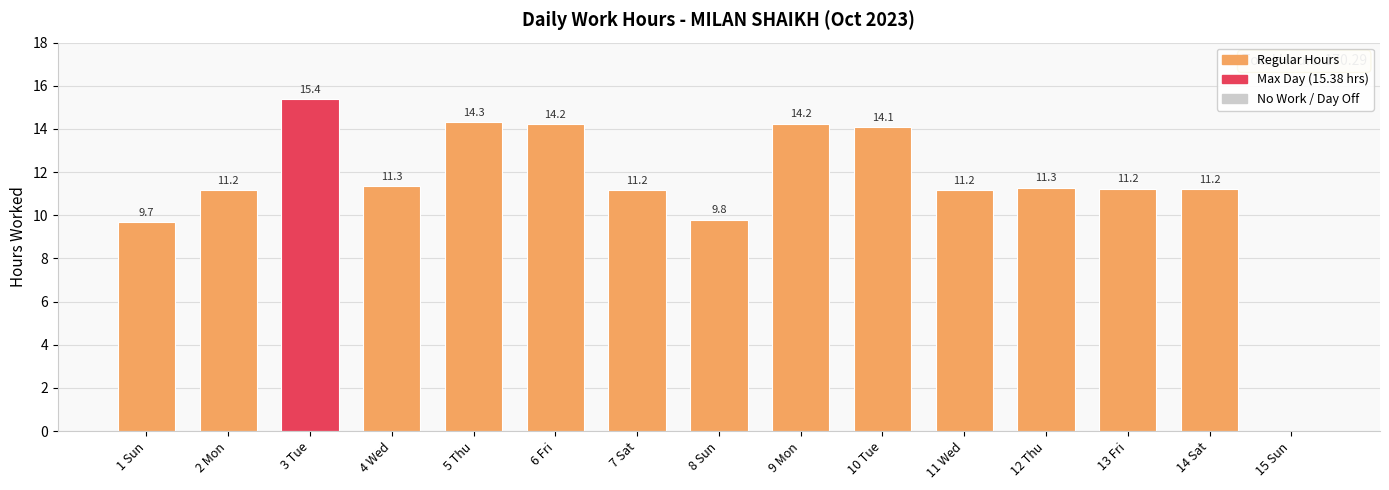

Are the bars horizontal?

No